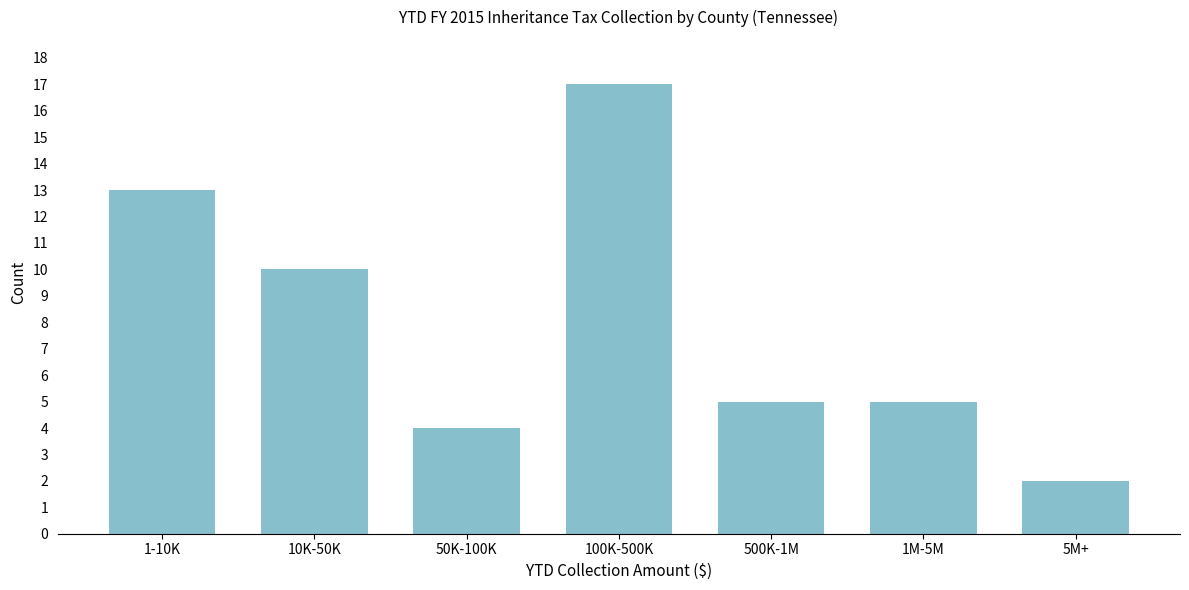

Reading left to right, list all the values displayed in this chart.

1-10K=13	10K-50K=10	50K-100K=4	100K-500K=17	500K-1M=5	1M-5M=5	5M+=2